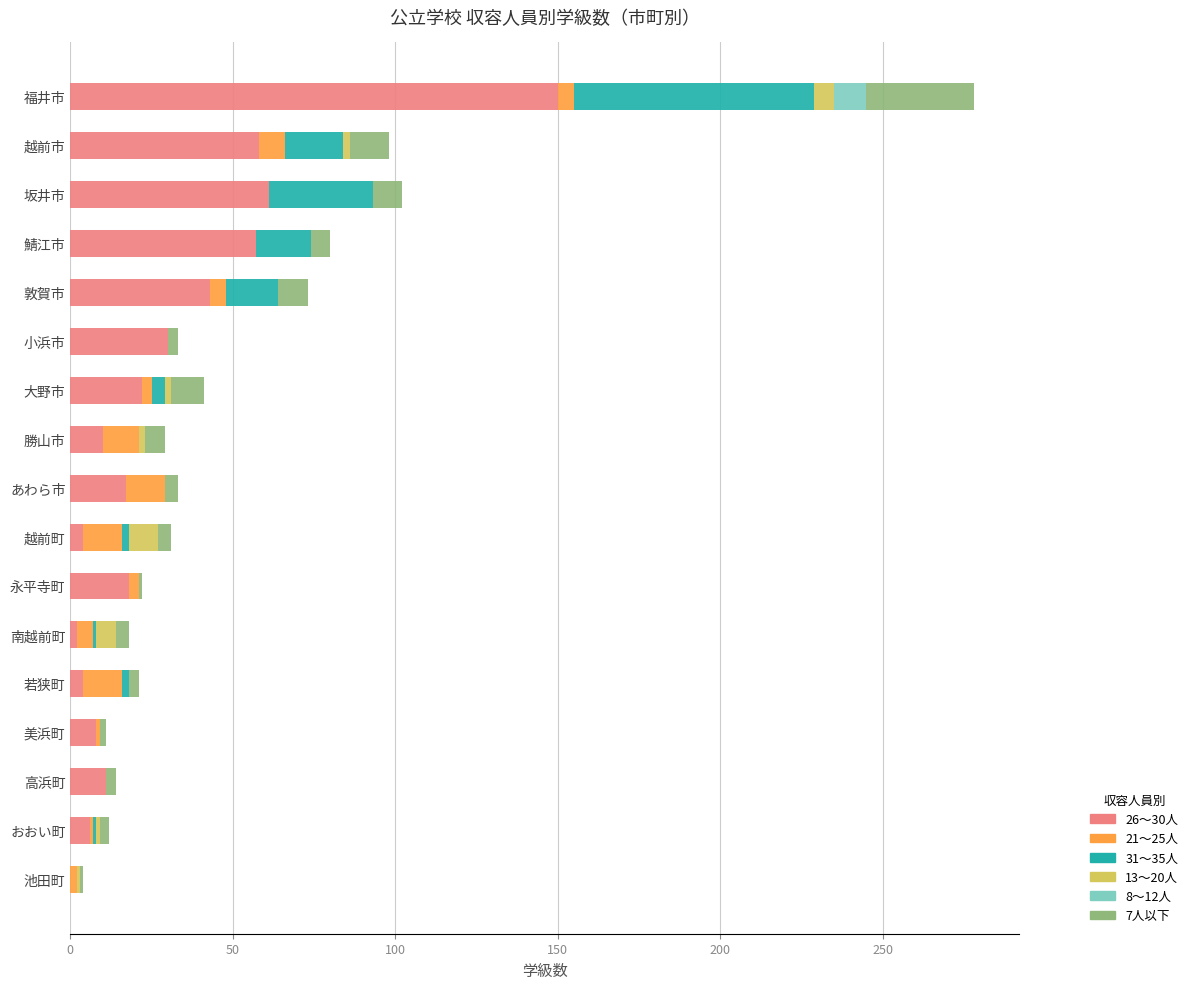

At which category is the sum across all series the highest?

福井市